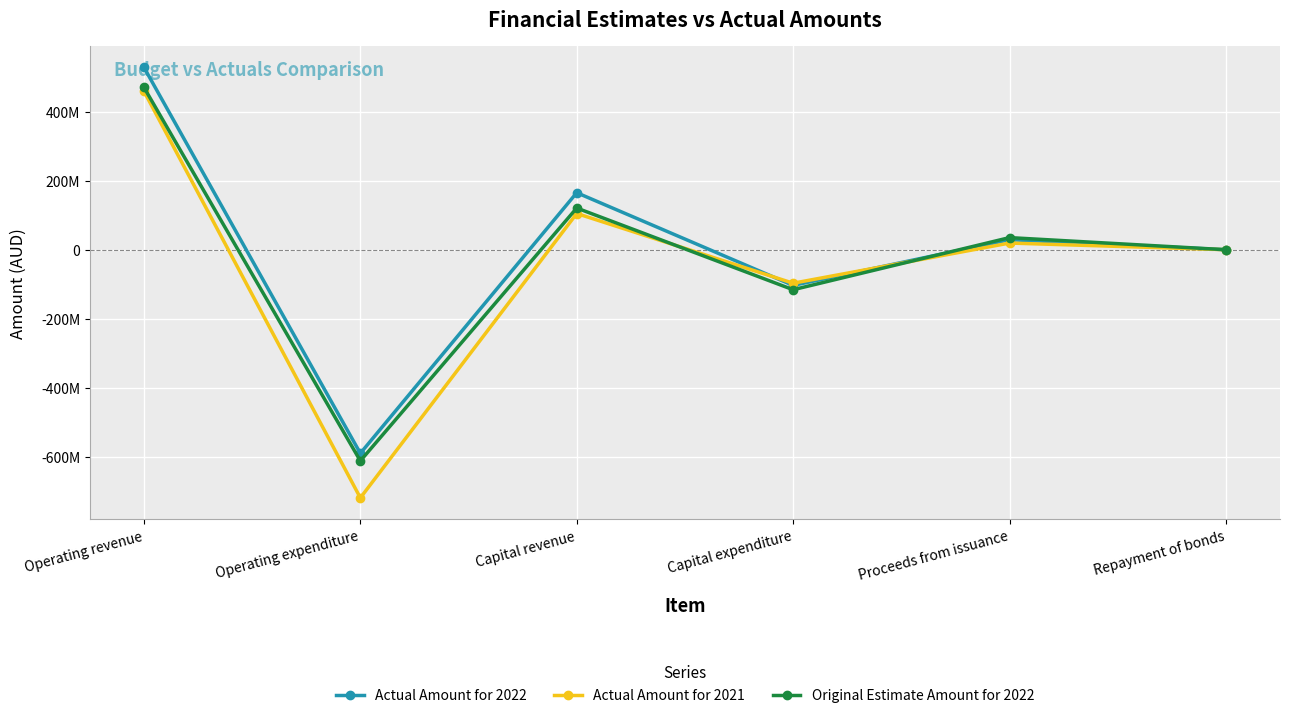

Reading left to right, transcribe all the data shown in this chart.

Actual Amount for 2022: Operating revenue=528365595	Operating expenditure=-589959464	Capital revenue=165210043	Capital expenditure=-103378907	Proceeds from issuance=29124215	Repayment of bonds=0
Actual Amount for 2021: Operating revenue=459305028	Operating expenditure=-719043520	Capital revenue=104925067	Capital expenditure=-97030971	Proceeds from issuance=19303586	Repayment of bonds=0
Original Estimate Amount for 2022: Operating revenue=470277813	Operating expenditure=-611899796	Capital revenue=120827365	Capital expenditure=-115927408	Proceeds from issuance=35100000	Repayment of bonds=0